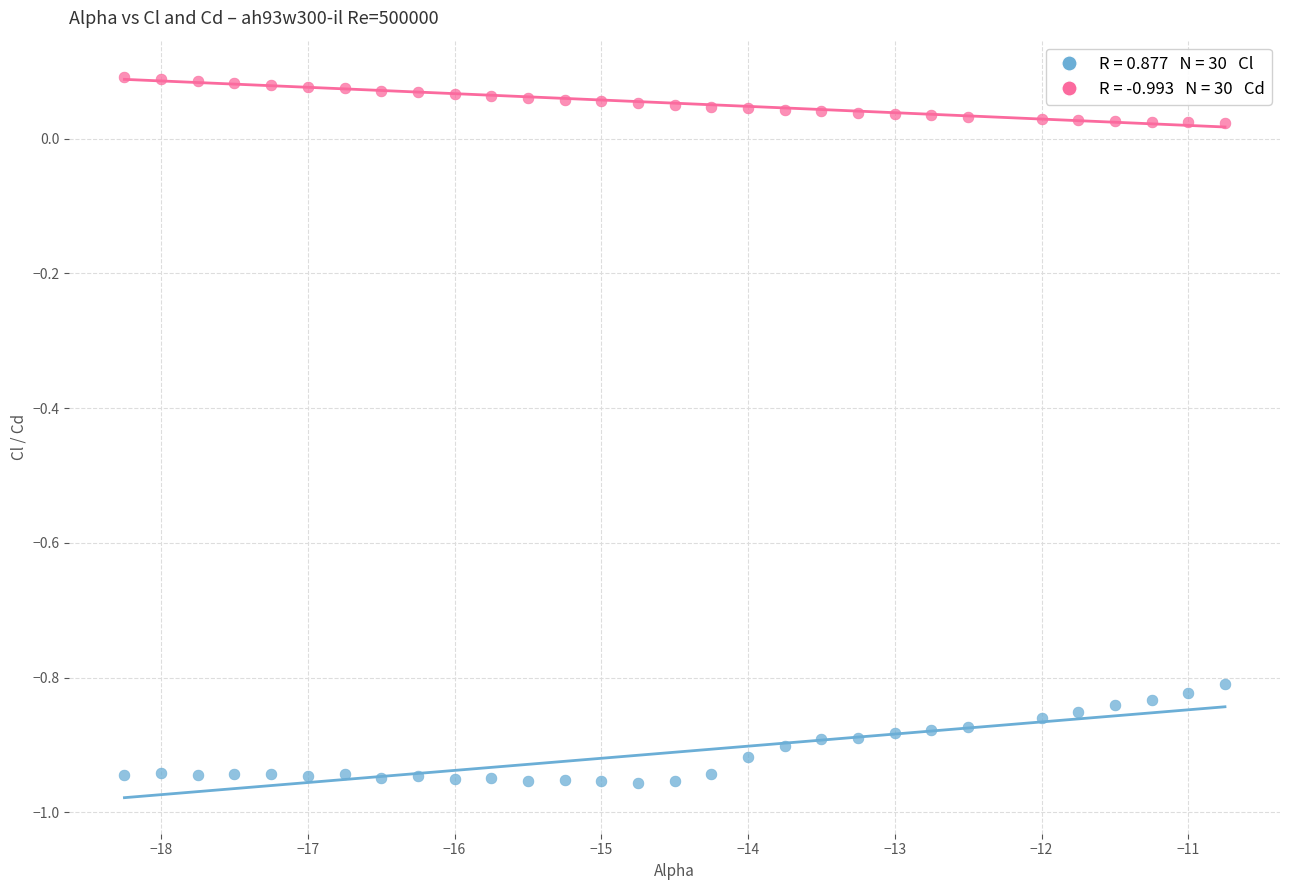

Across all data points, what is the range of Y values (max minus min)?

1.0